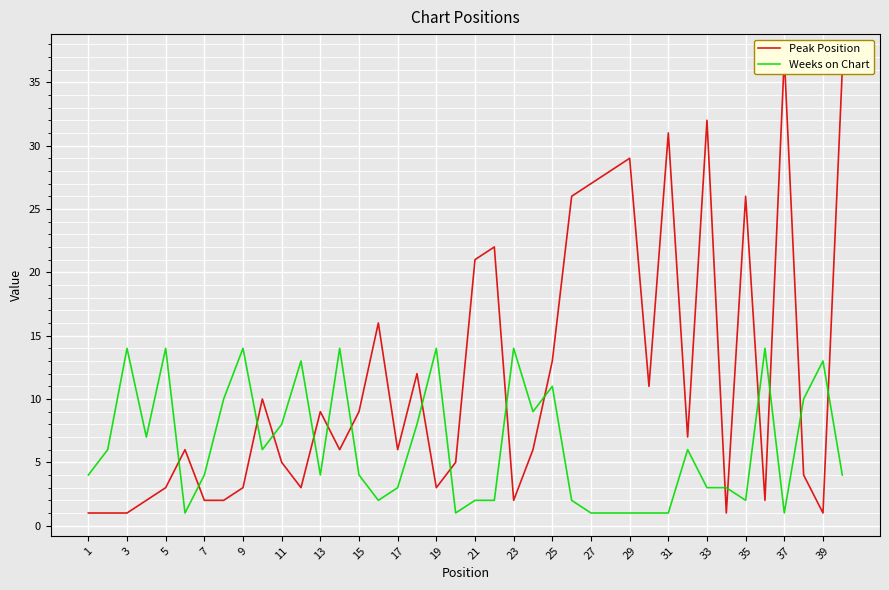

What is the label of the 1st point from the left?

1